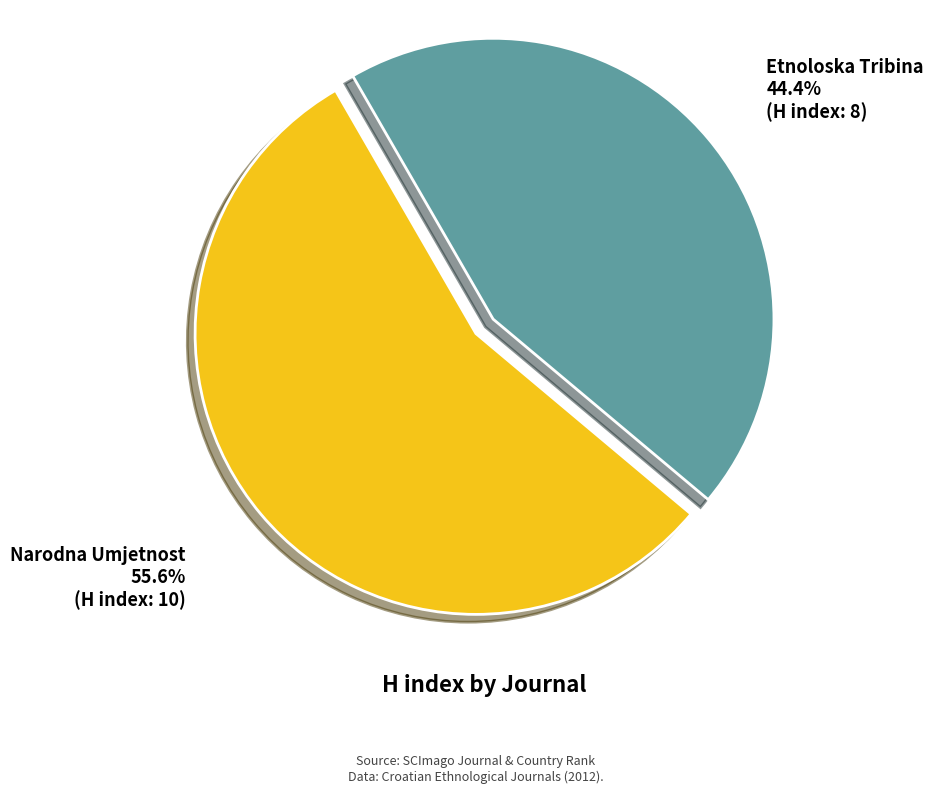

Does any single category account for the majority?

Yes